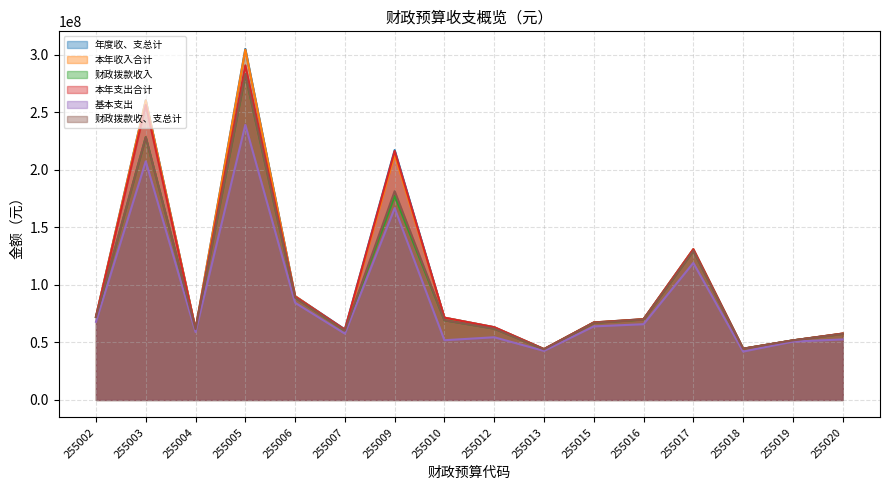

At how many categories does at least one series exceed 283539745?

1